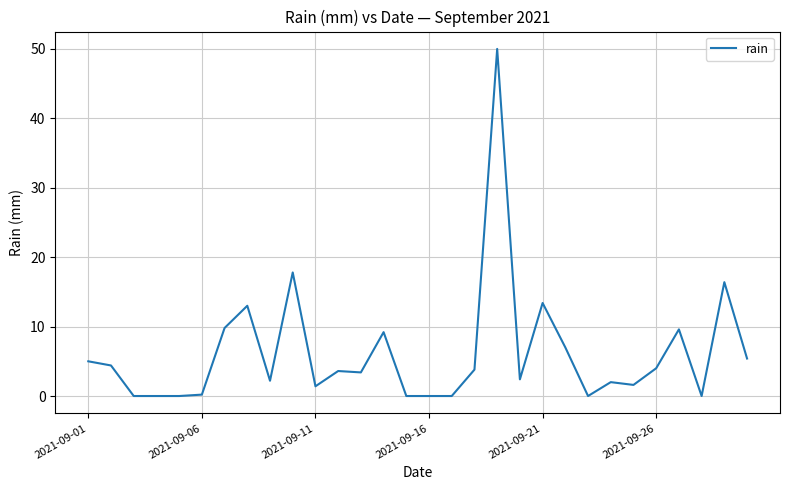

What is the difference between the maximum and minimum values?

50.0